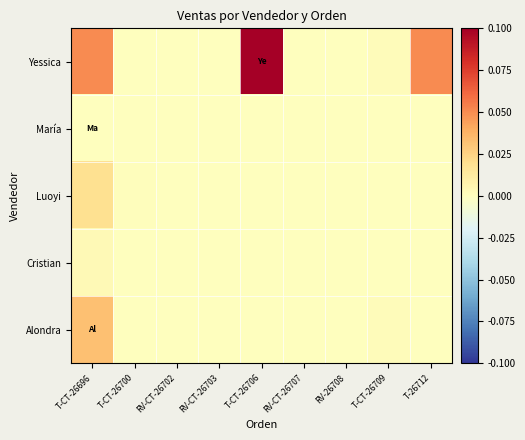

At which category does the chart reach its peak across all series?

T-CT-26706